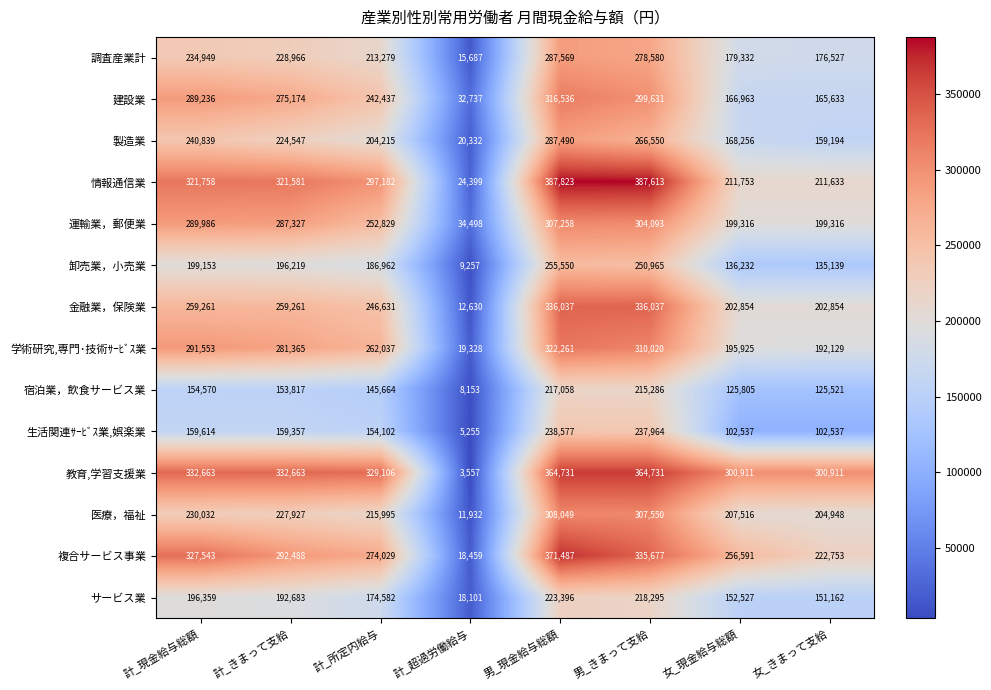

How many data points in 製造業 are less than 224547?

4